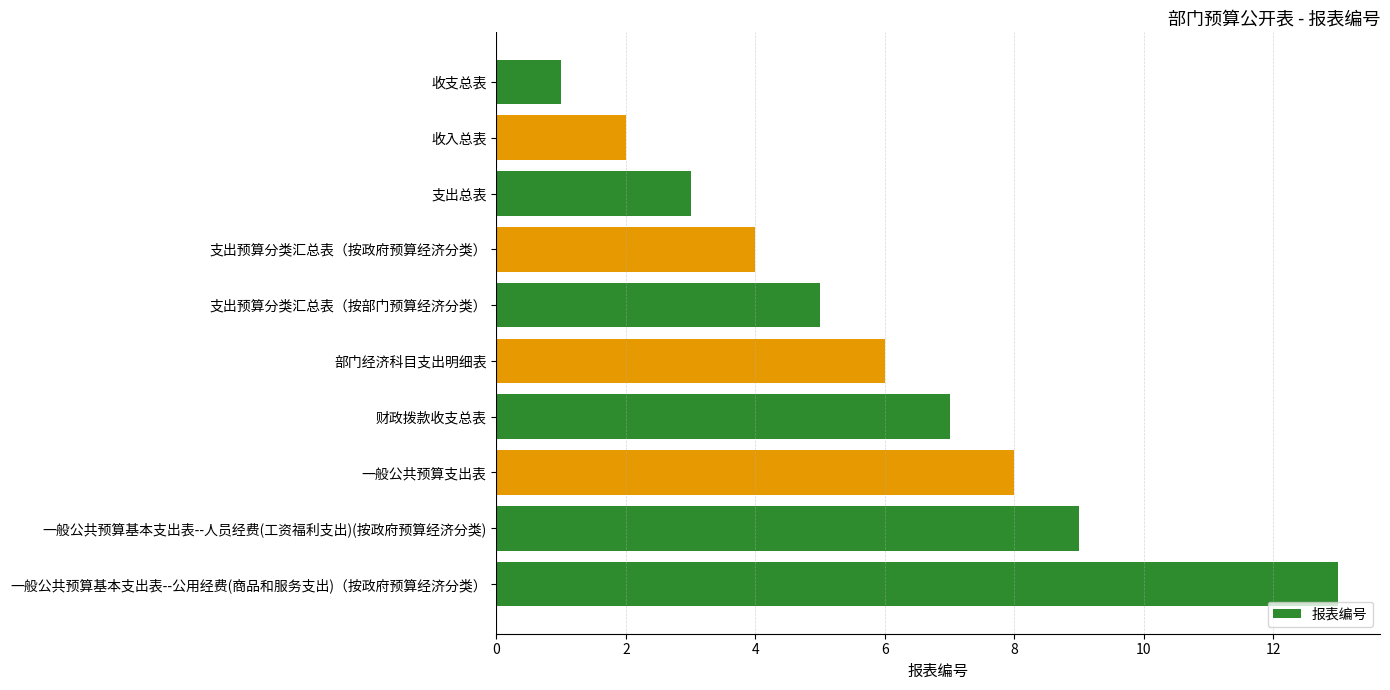

The value at 支出预算分类汇总表（按部门预算经济分类） is 5. True or false?

True